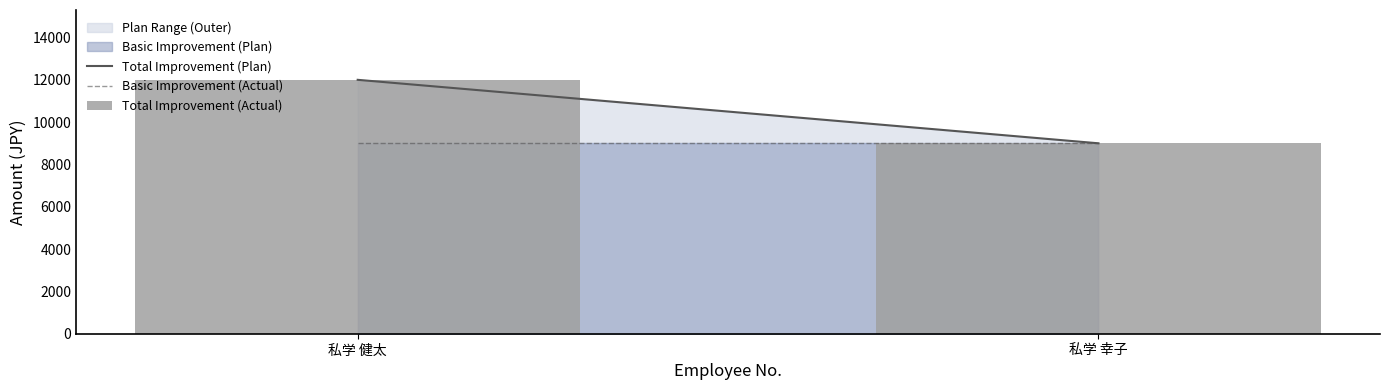

Reading left to right, transcribe all the data shown in this chart.

私学 健太=12000	私学 幸子=9000